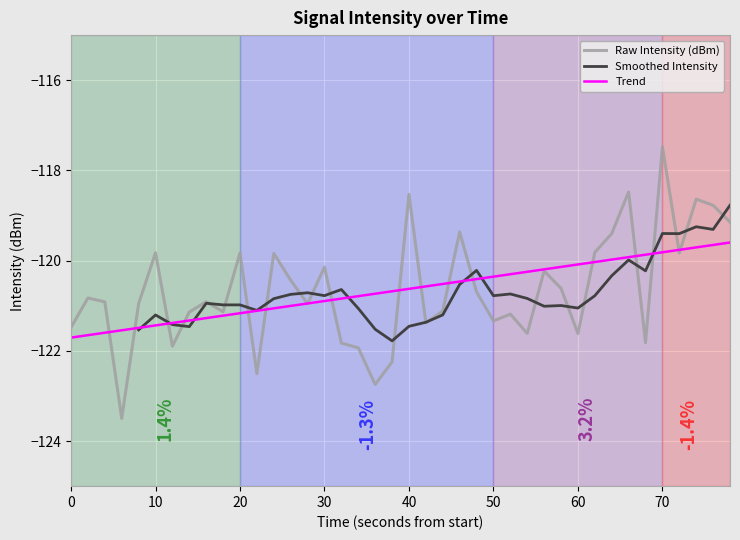

The Trend series shows -24.3 at 70. True or false?

False